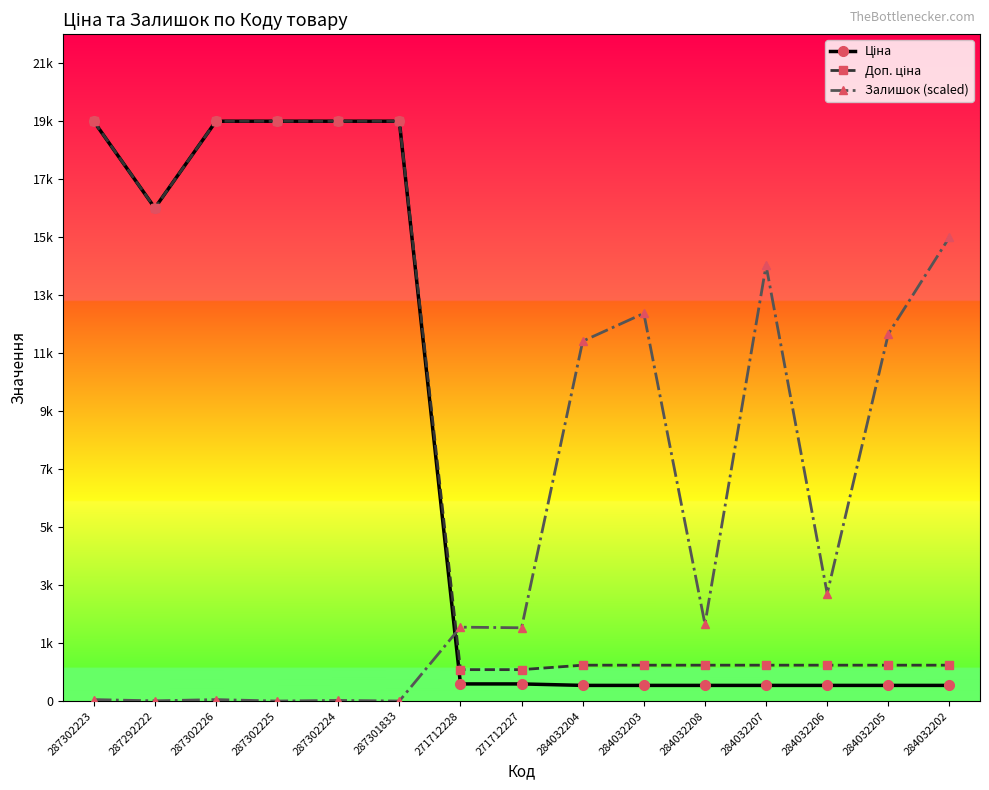

At which label does Доп. ціна first exceed 1210?

287302223